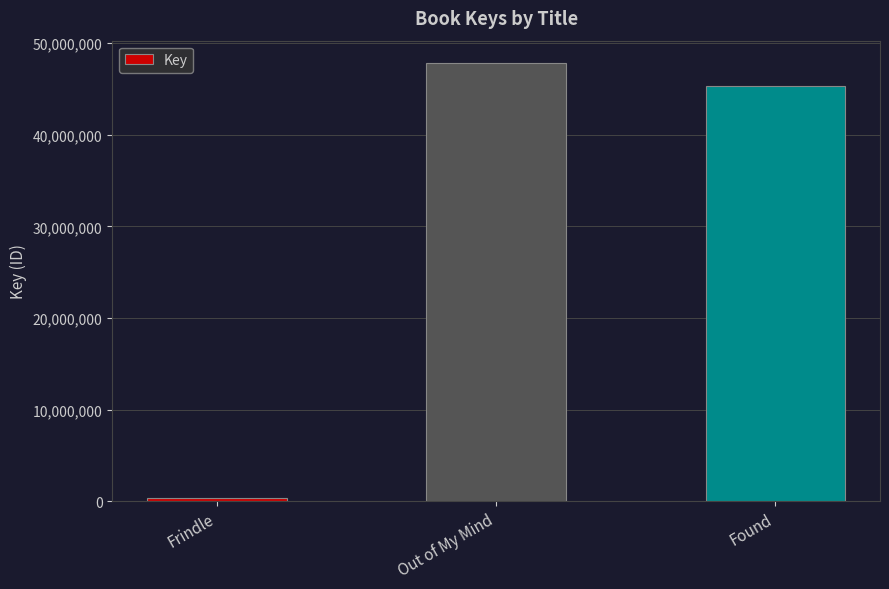

What is the difference between the maximum and minimum values?

47520001